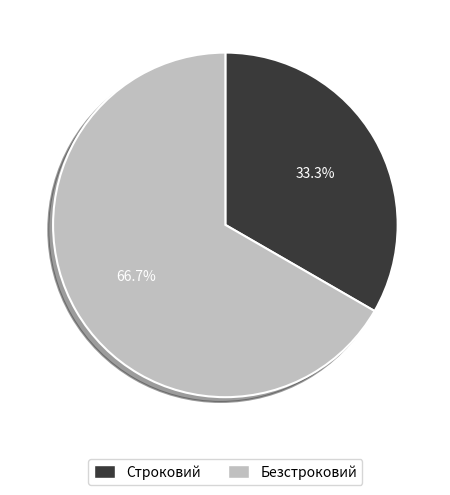

To the nearest percent, what is the difference between the largest and smallest slice percentages?

33%